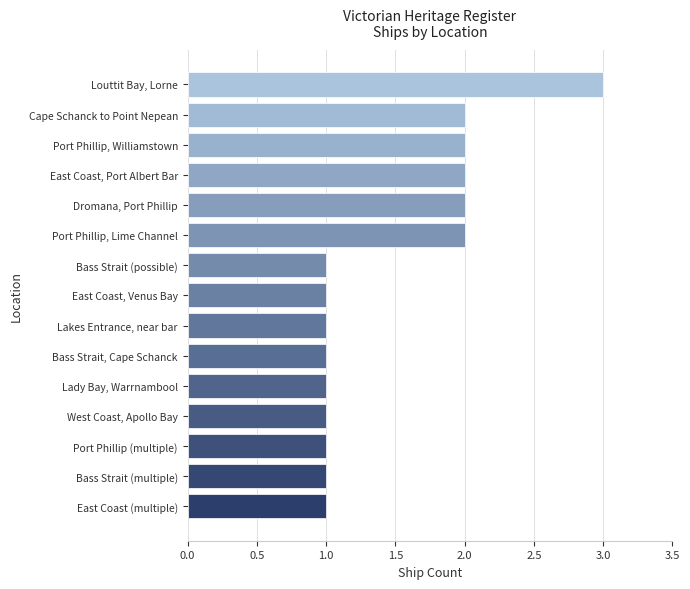

What is the smallest value displayed?

1